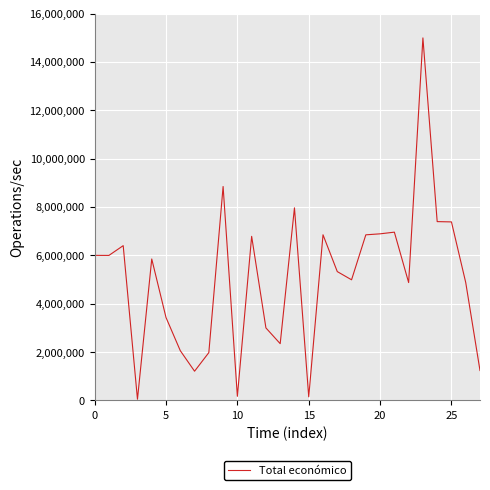

What is the sum of all values?

140886764